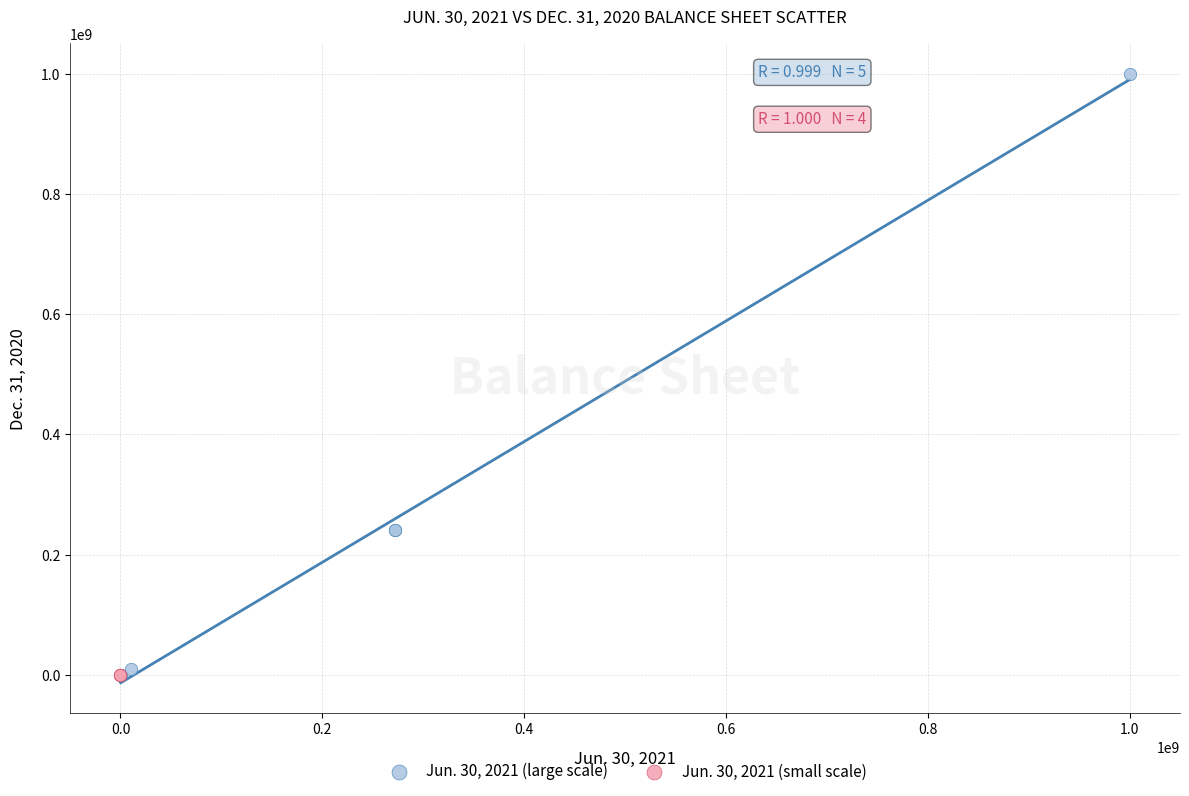

Which series has the widest spread of Y values?

Jun. 30, 2021 (large scale)